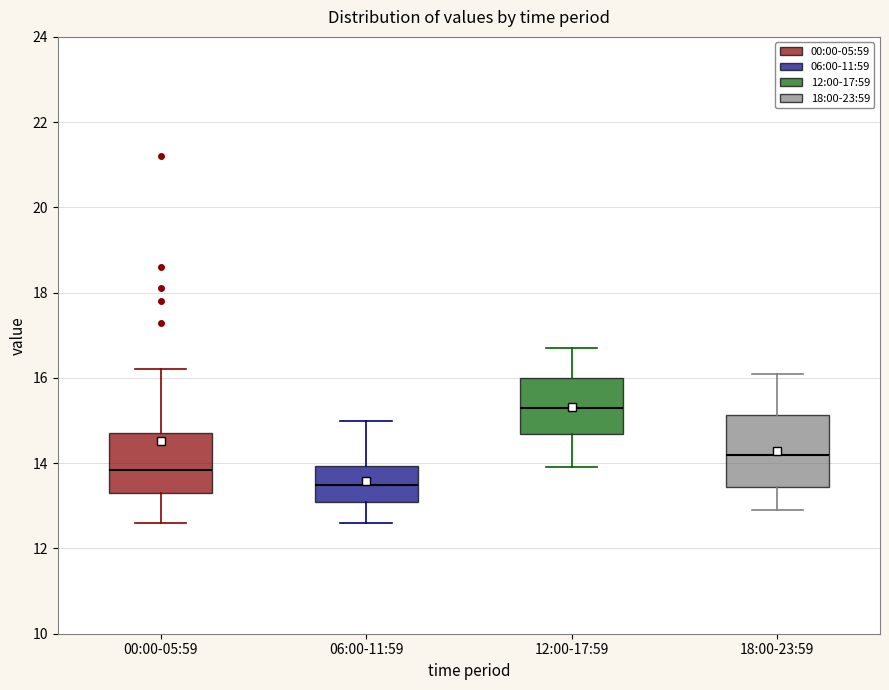

Reading left to right, transcribe this box plot: for each box, give where its median line is, the range the box spans, and where its two whiskers end, as read against the y-axis. The values are not printed on the chart, so give them approximately, as read against the axis.

00:00-05:59: median 13.8, box 13.4 to 14.8, whiskers 12.6 to 16.2
06:00-11:59: median 13.6, box 13.2 to 14.0, whiskers 12.6 to 15.0
12:00-17:59: median 15.4, box 14.6 to 16.0, whiskers 14.0 to 16.8
18:00-23:59: median 14.2, box 13.4 to 15.2, whiskers 13.0 to 16.2